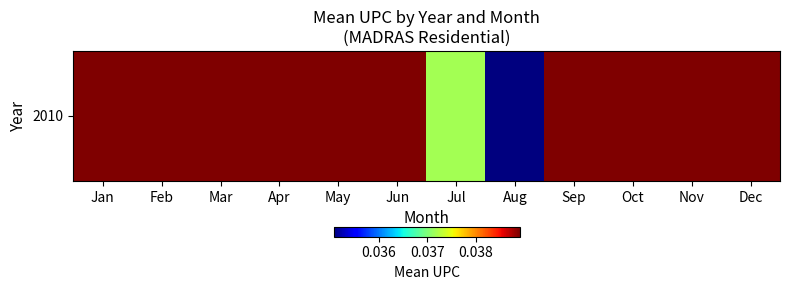

At which category does the chart reach its peak across all series?

Jan